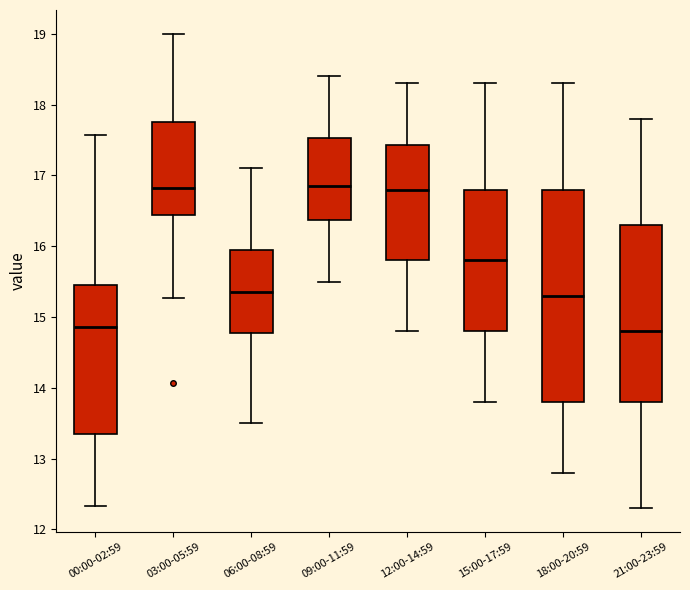

Where does the median line of the box for 21:00-23:59 sit on the y-axis? The values are not printed on the chart, so give them approximately, as read against the axis.

14.8